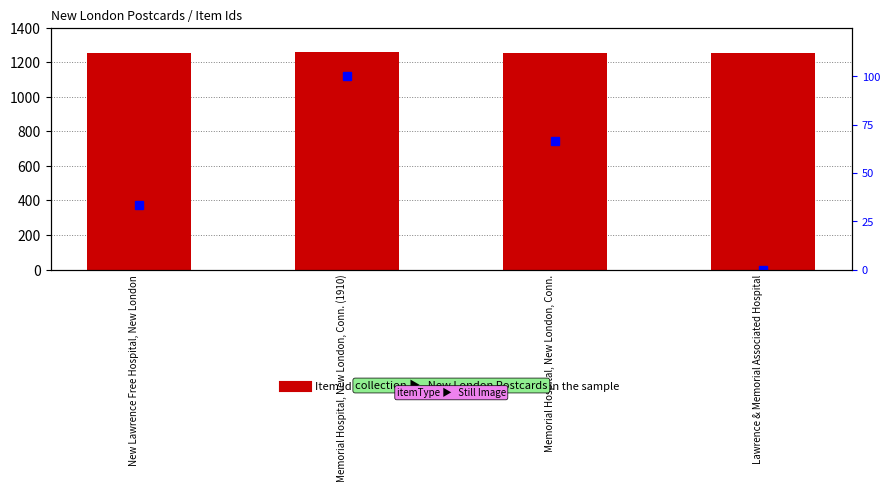

What is the difference between the highest and lowest values at Lawrence & Memorial Associated Hospital?

1255.0